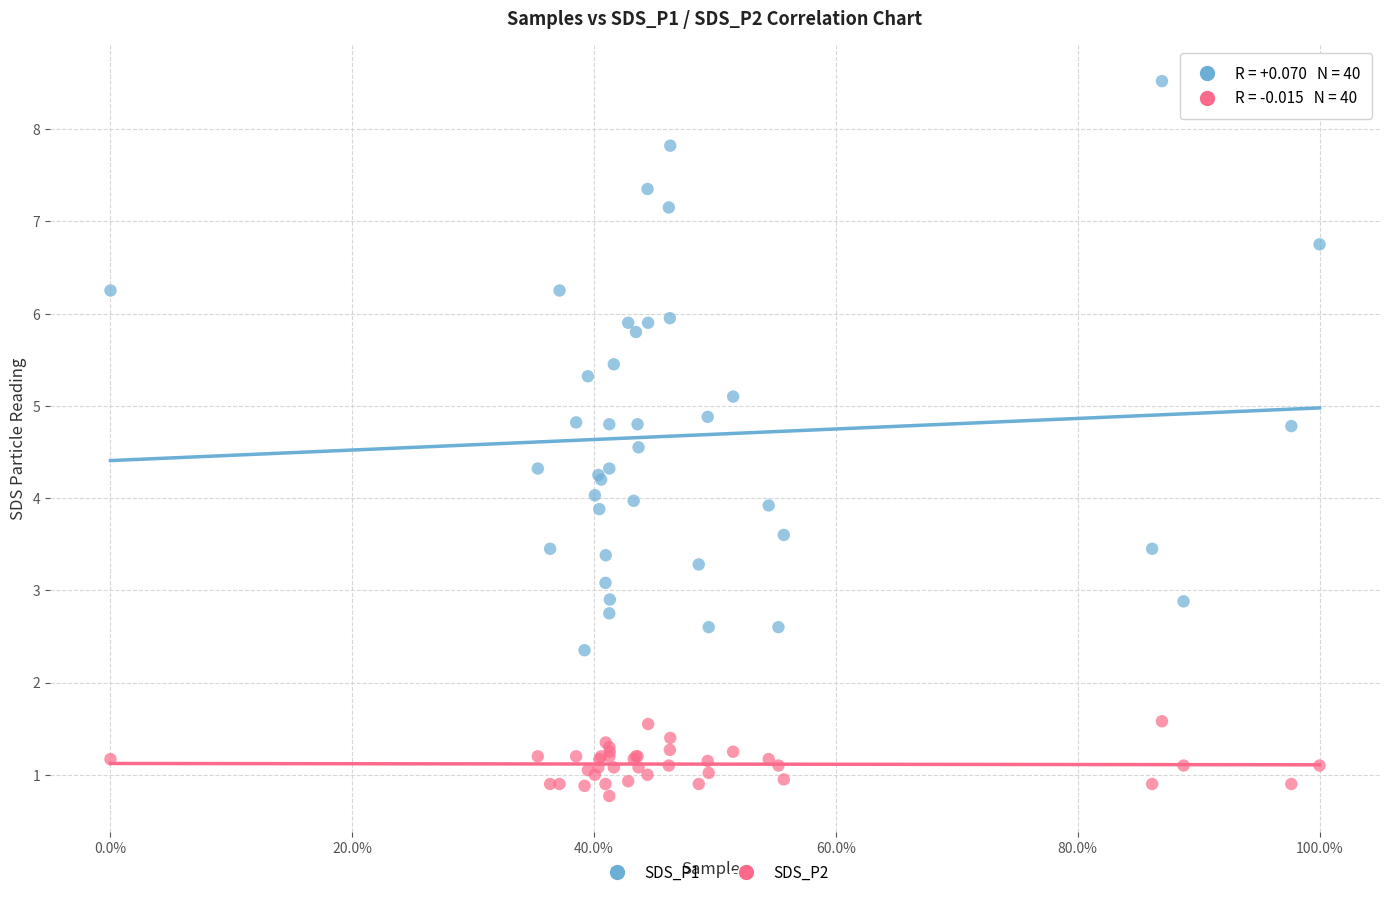

Which series reaches the minimum Y coordinate?

SDS_P2